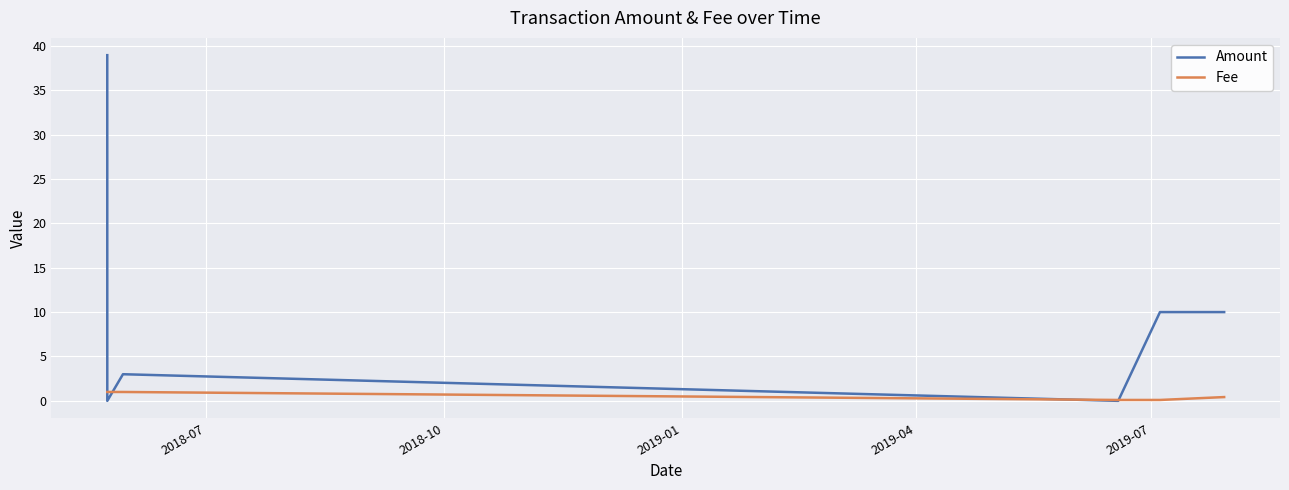

Reading right to left, what are all the values shown in this chart?

Amount: 10.0	10.0	0.0	3.0	0.0	38.9
Fee: 0.4	0.1	0.1	1.0	1.0	1.0